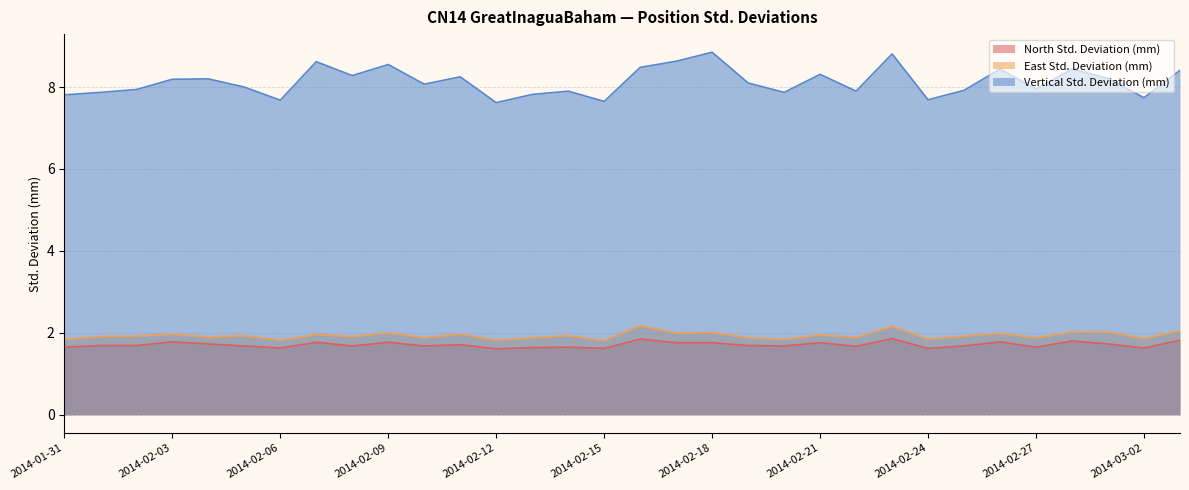

Which series changed the most between 2014-02-04 and 2014-03-01?

East Std. Deviation (mm)